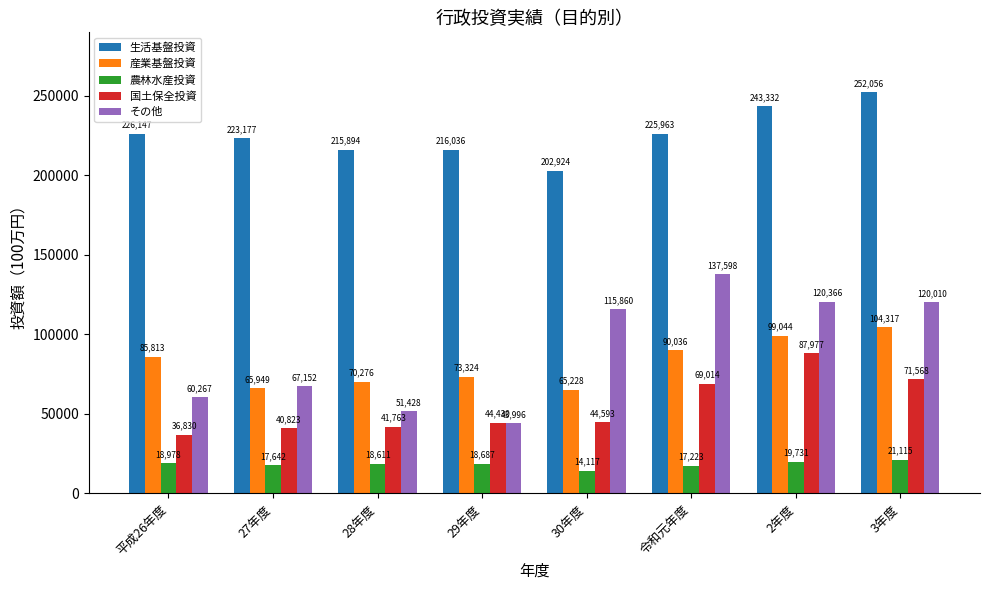

At 29年度, list the series in order from smallest to largest.

農林水産投資, その他, 国土保全投資, 産業基盤投資, 生活基盤投資